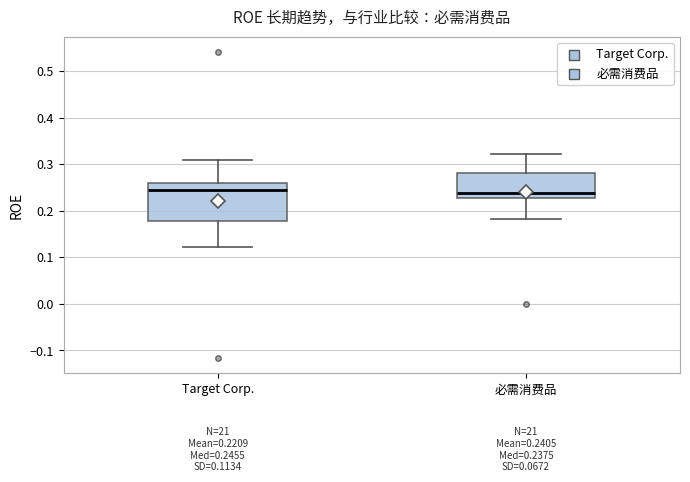

Which box is the tallest, from its lower edge to its upper edge?

Target Corp.